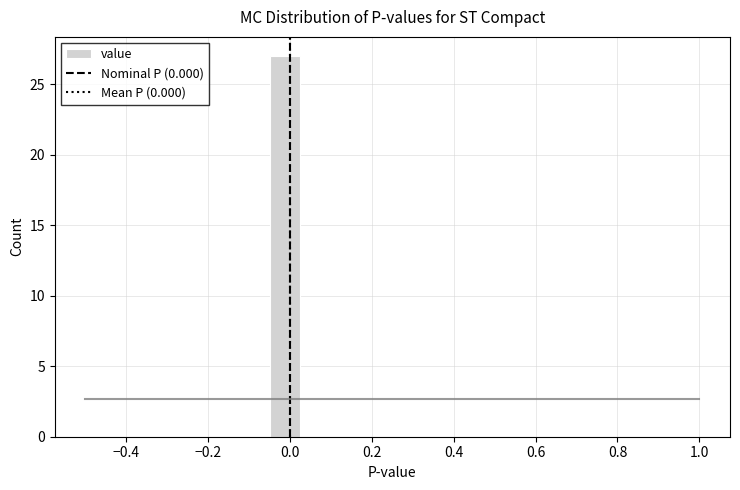

Around what value on the x-axis is the tallest bar? Give the approximate position of its centre, as read against the axis.

-0.02